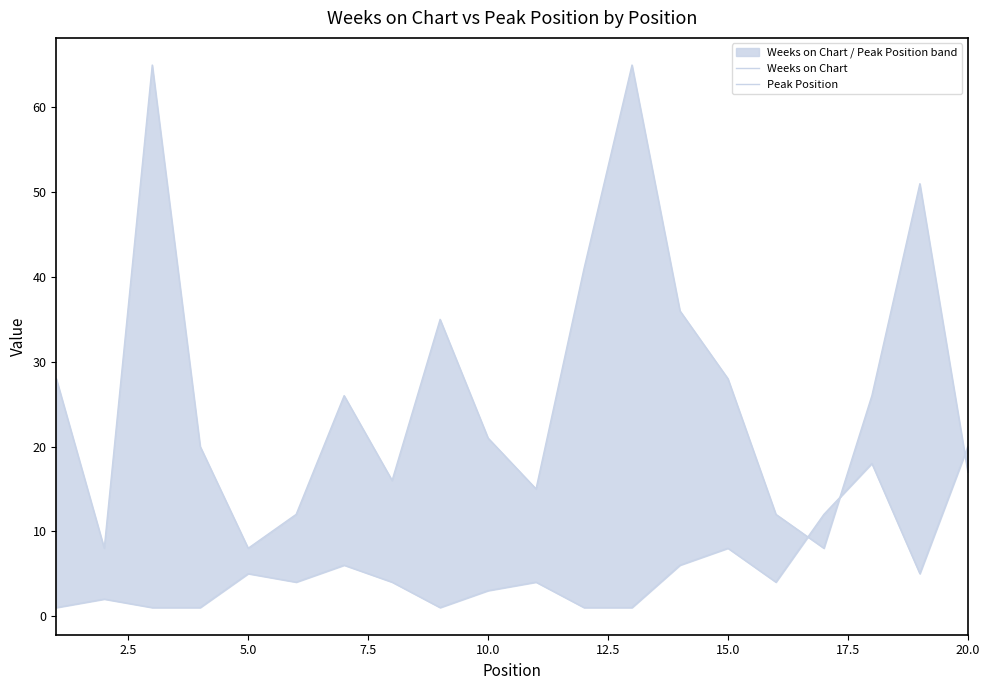

What is the difference between the maximum and minimum values in the Weeks on Chart series?

57